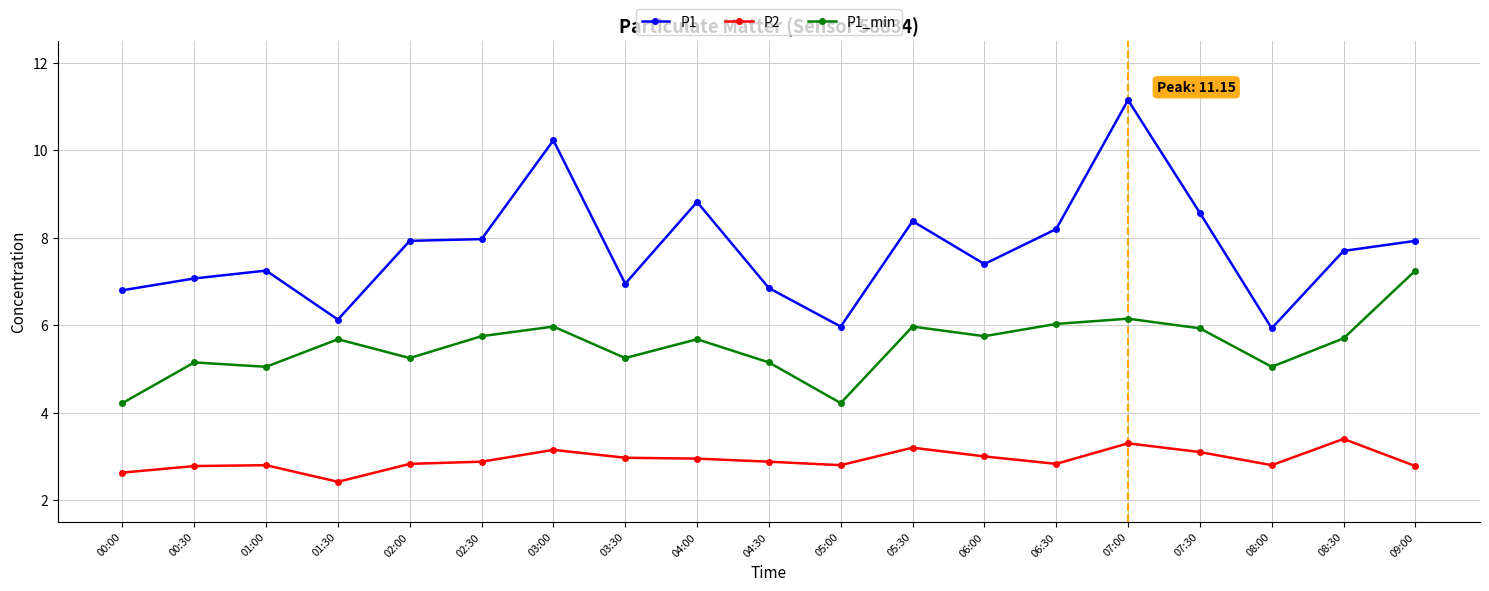

Which series has the widest spread of values?

P1